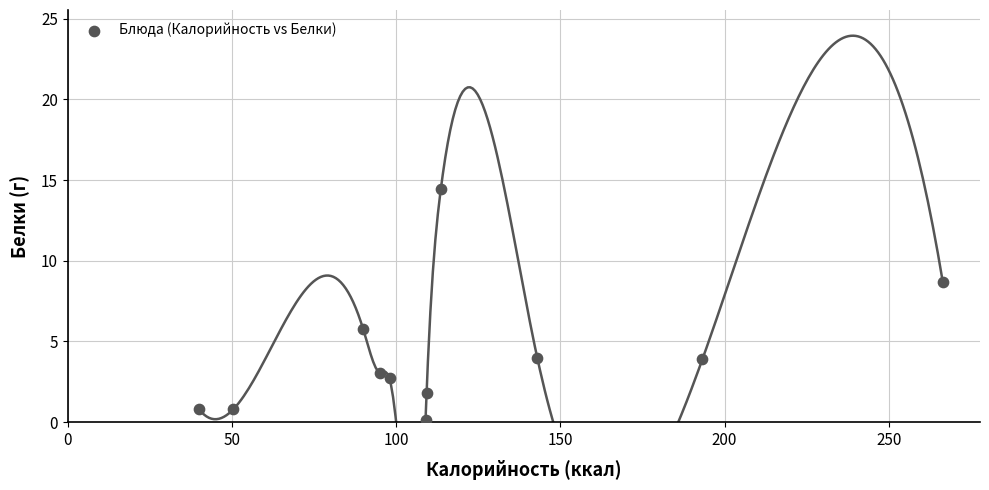

What is the range of X values (max minus min)?

226.5